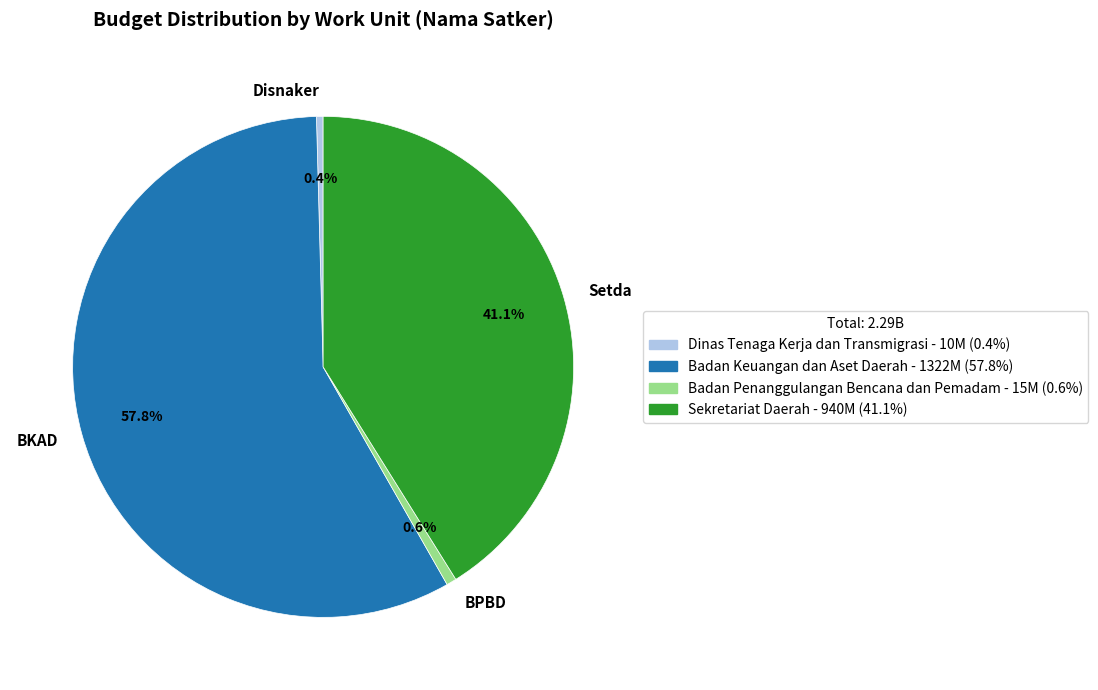

Does any single category account for the majority?

Yes